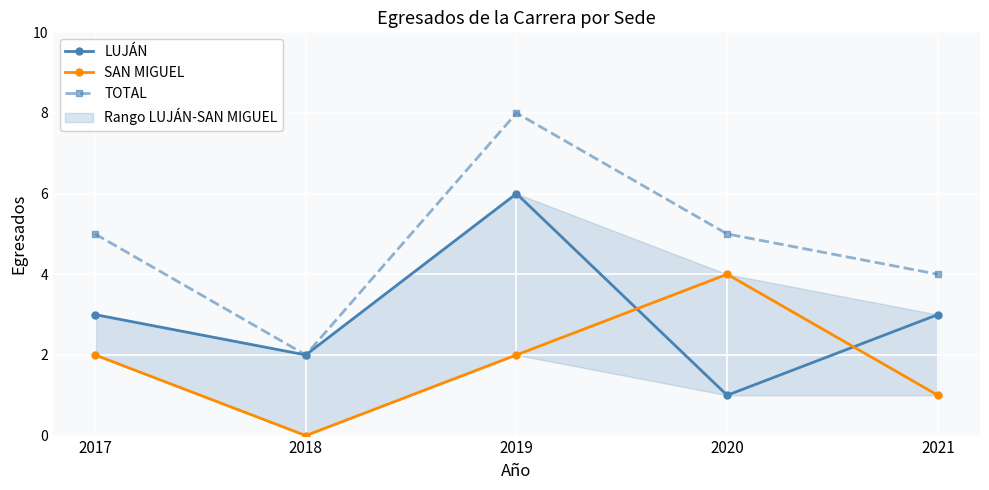

True or false: SAN MIGUEL has a value of 1 at 2019.

False